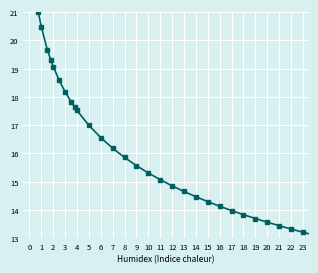

What is the sum of all values?

494.4